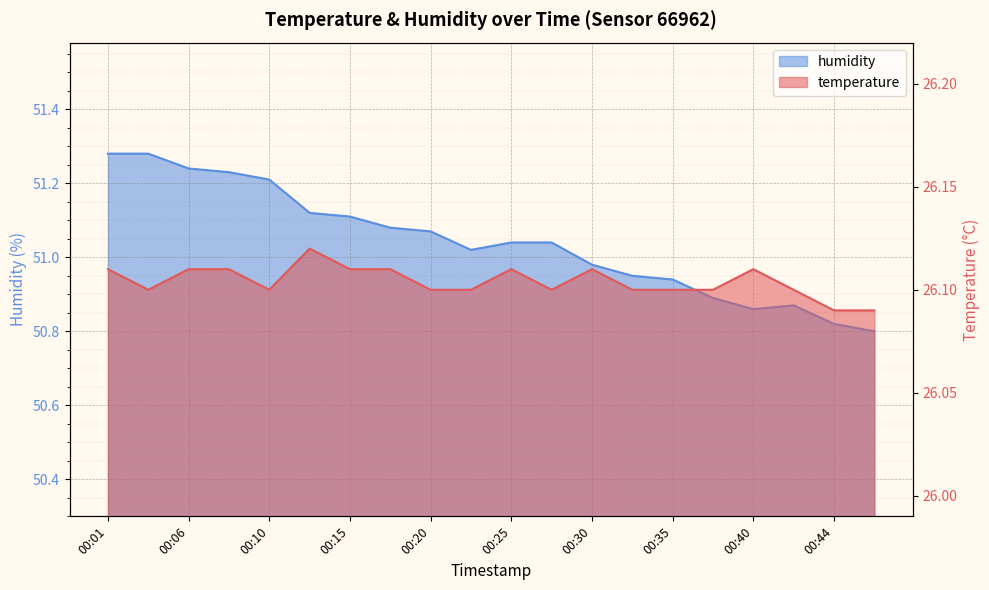

How many data points does each series have?

20